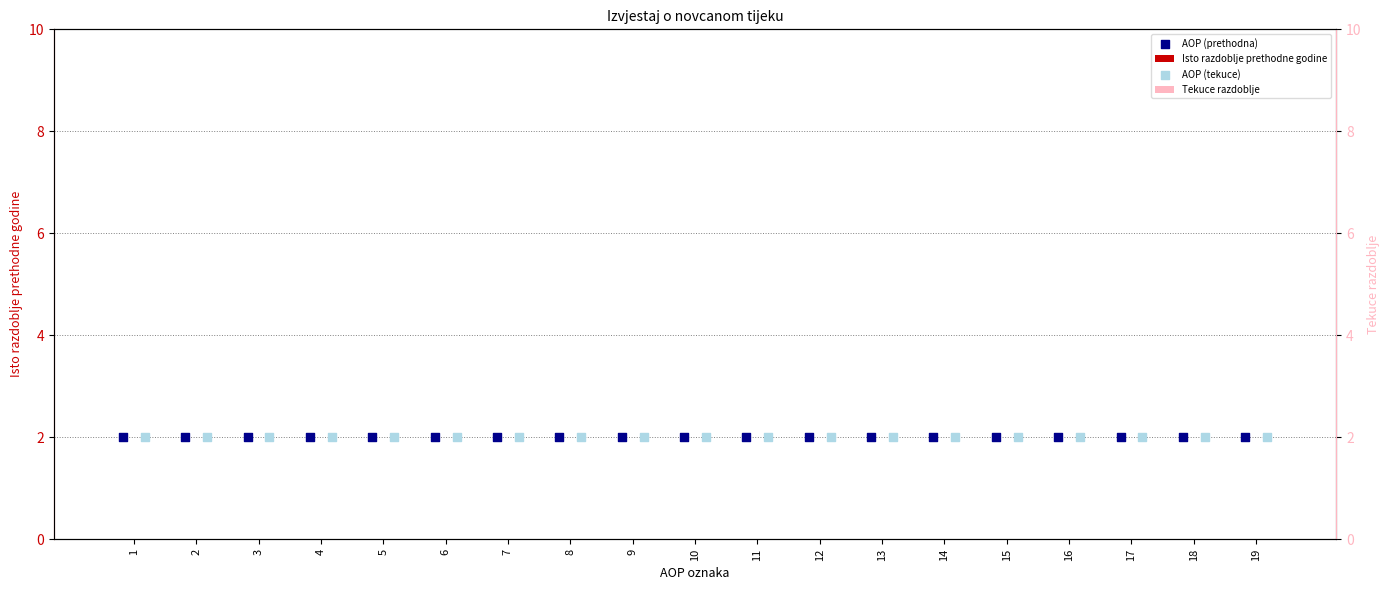

What is the total value across all series at 6?

4